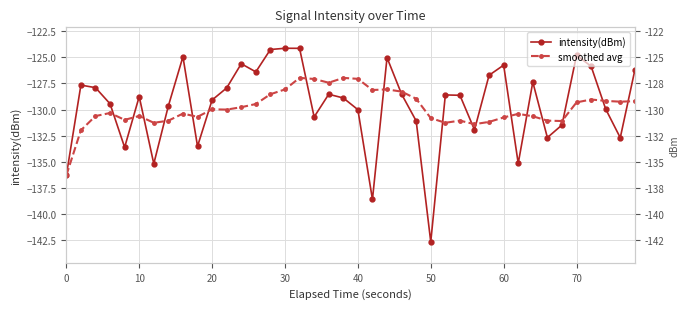

Rank the series by their maximum value, from lowest to highest.

smoothed avg, intensity(dBm)